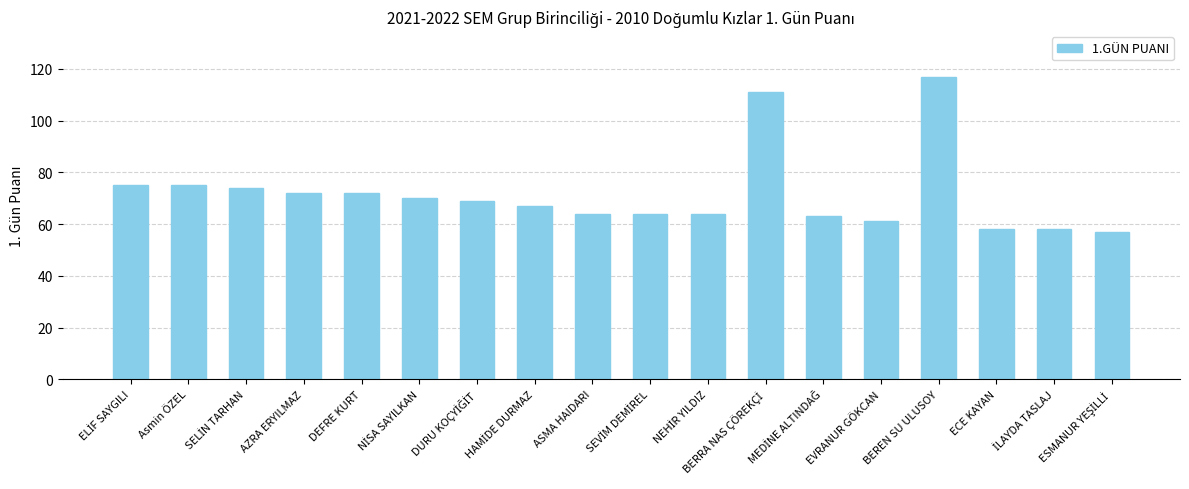

What is the greatest value displayed?

117